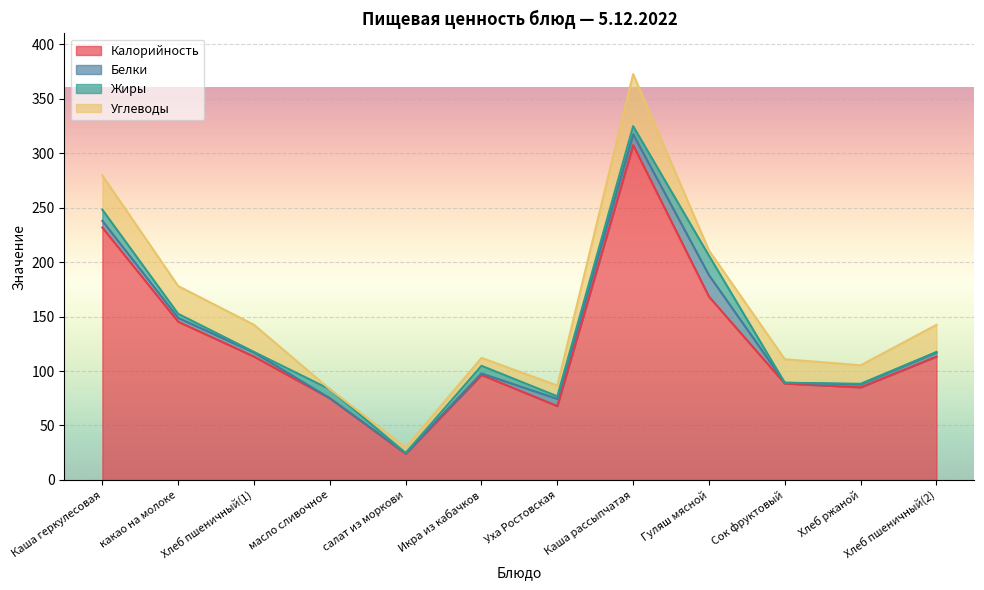

Which series has the largest total across all categories?

Калорийность